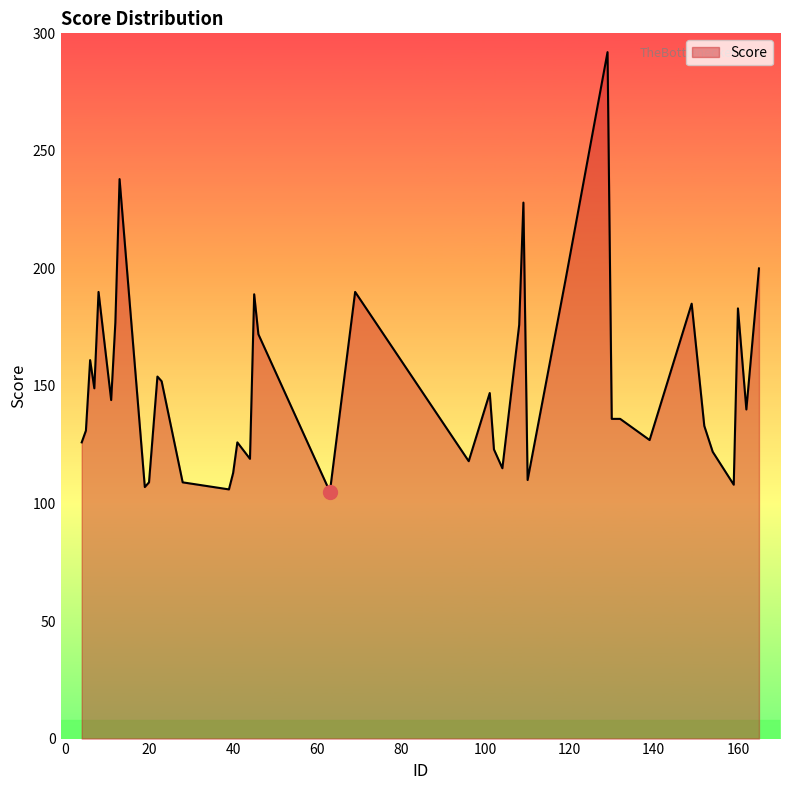

What is the difference between the maximum and minimum values?

187